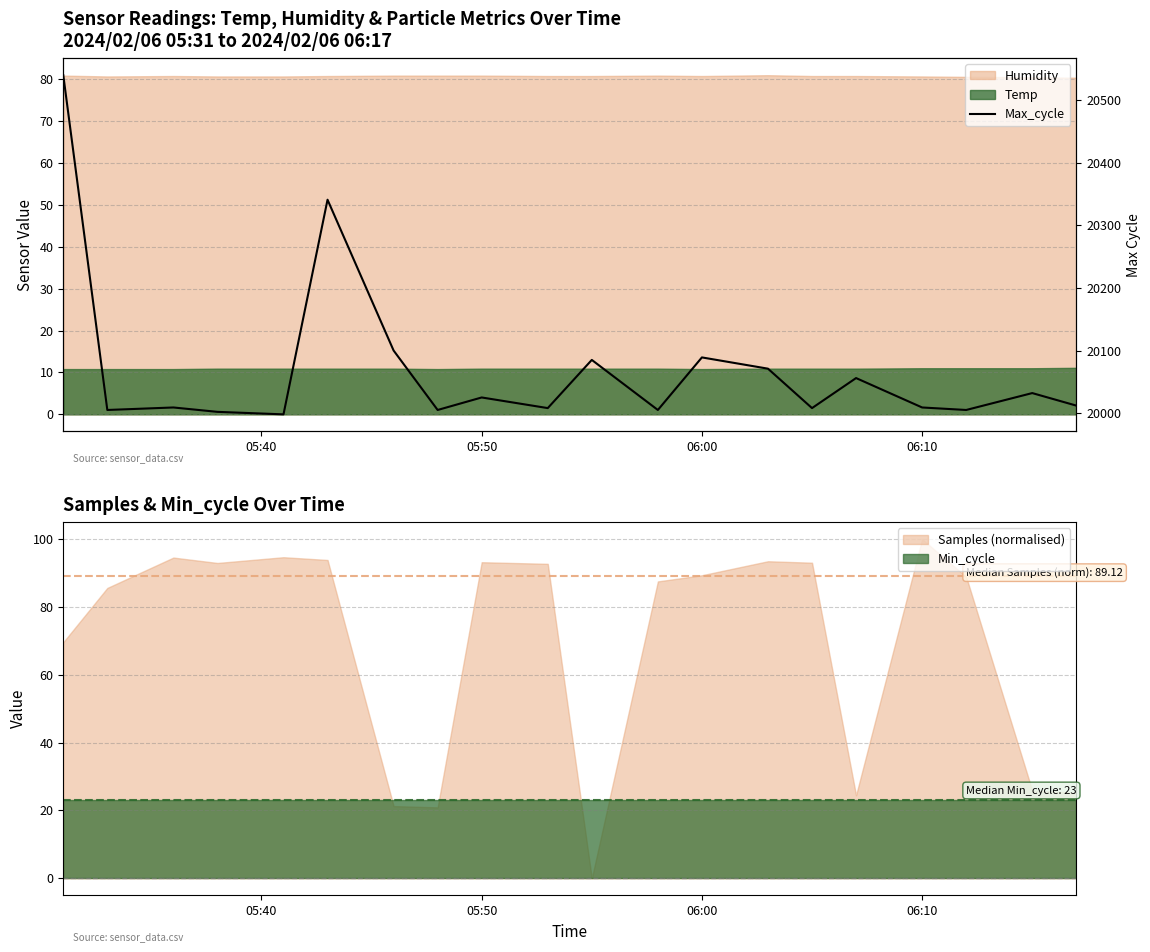

True or false: the data has more than 1 interior local peaks.

True